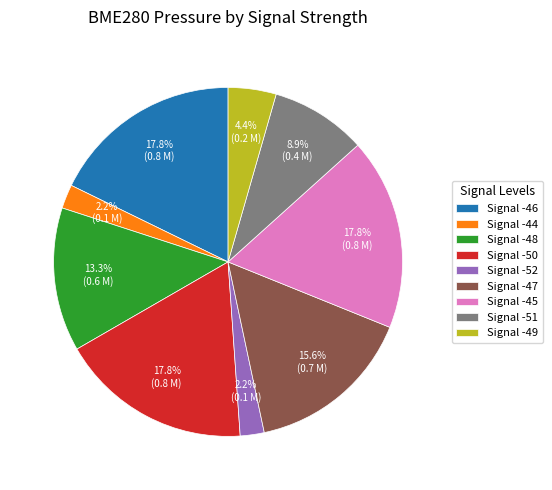

Approximately how many times larger is the value at Signal -47 compared to Signal -50?

0.9